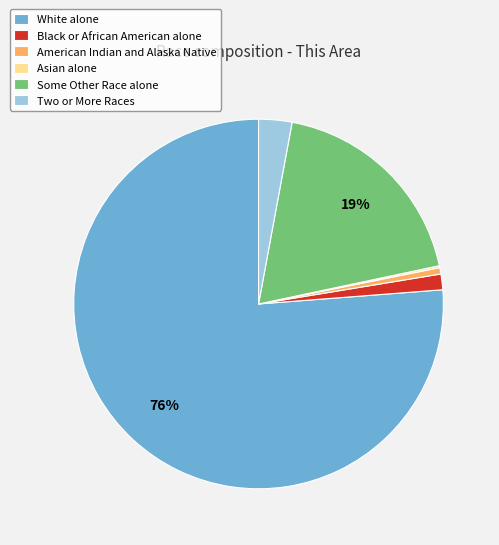

True or false: White alone accounts for 83% of the total.

False